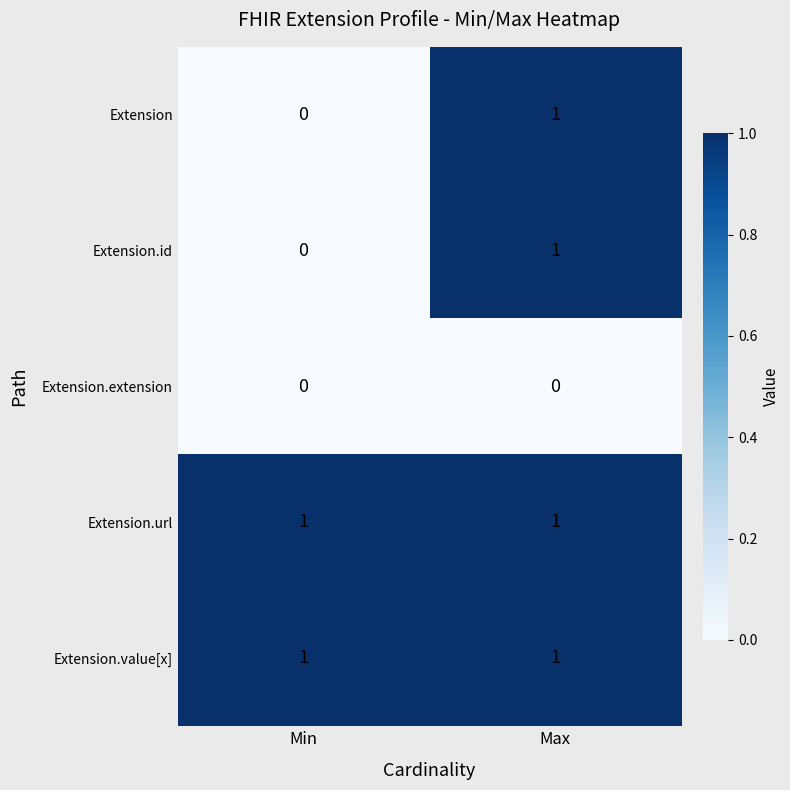

Reading left to right, what are all the values shown in this chart?

Extension: 0	1
Extension.id: 0	1
Extension.extension: 0	0
Extension.url: 1	1
Extension.value[x]: 1	1